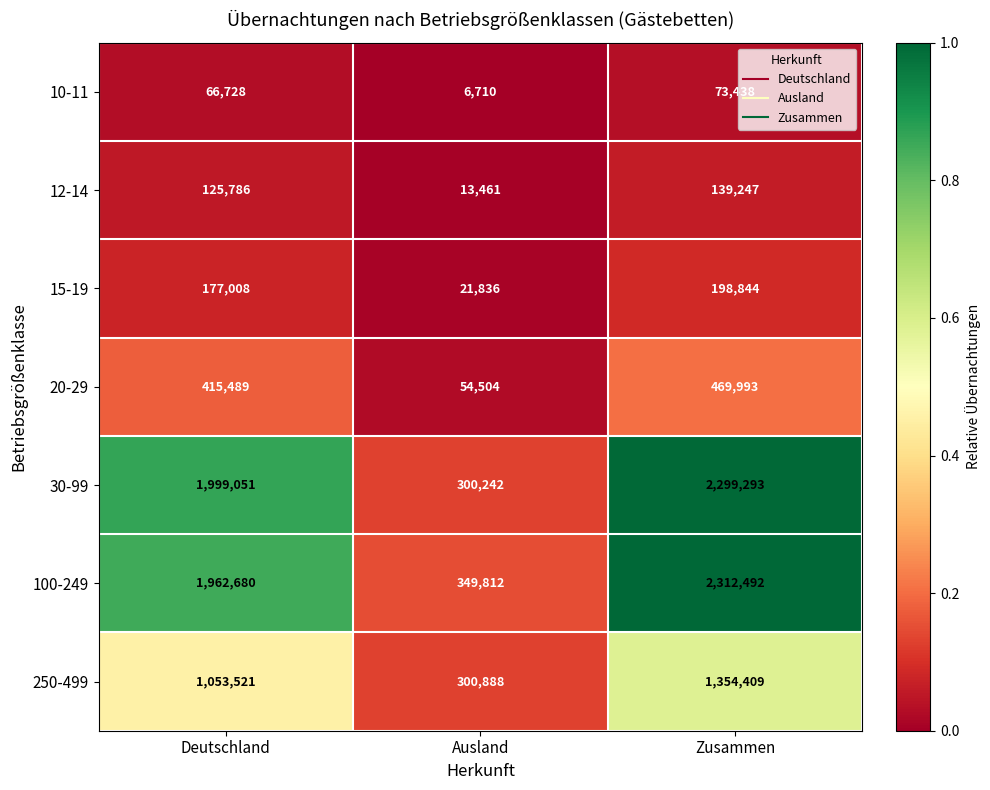

What is the total value across all series at Ausland?

1047453